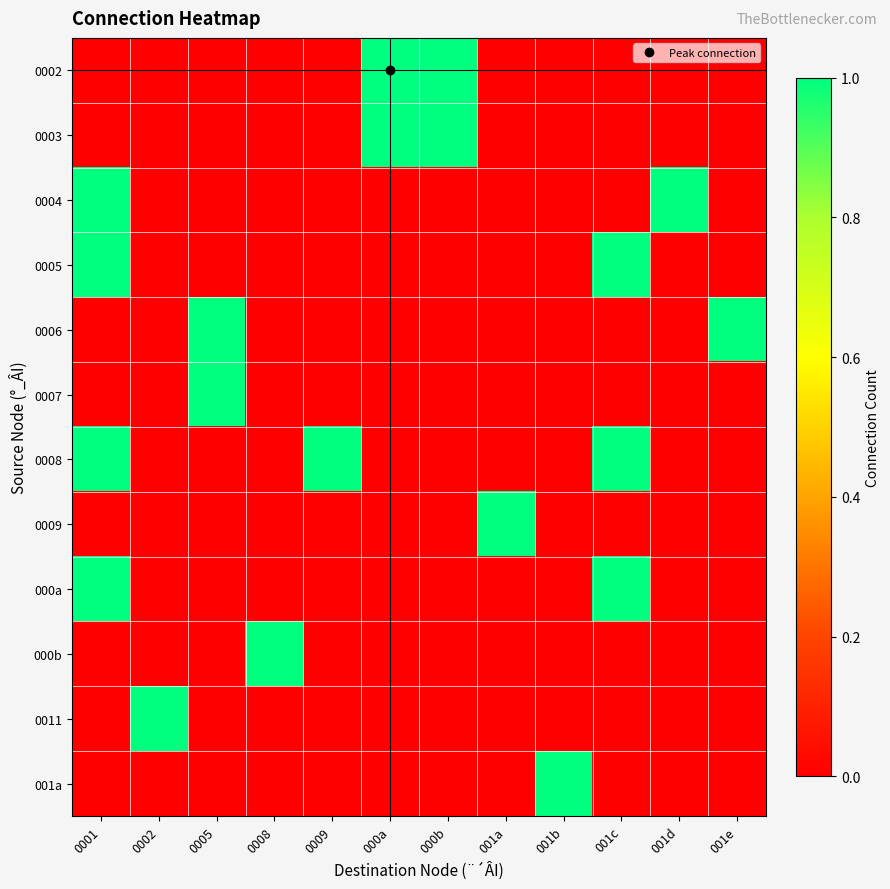

What is the total value across all series at 001a?

1